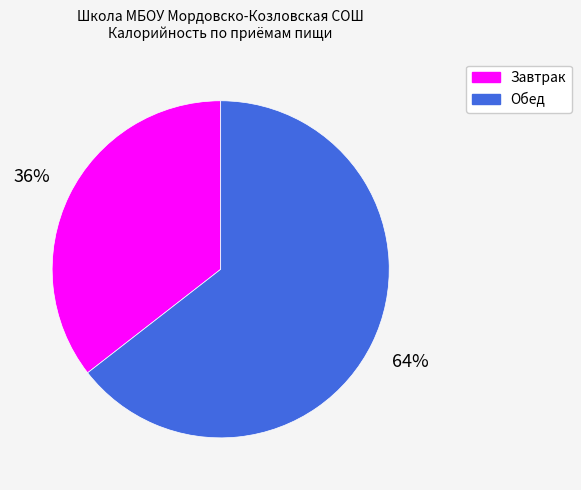

The Завтрак slice represents 42% of the pie. True or false?

False